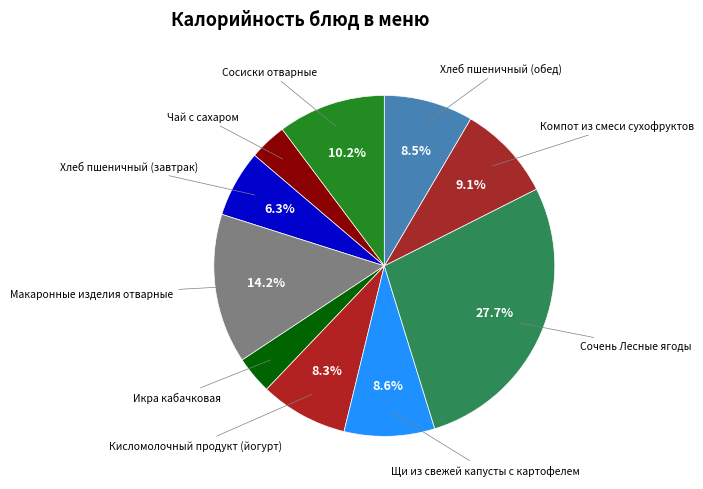

Count the number of slices in the pie.

10